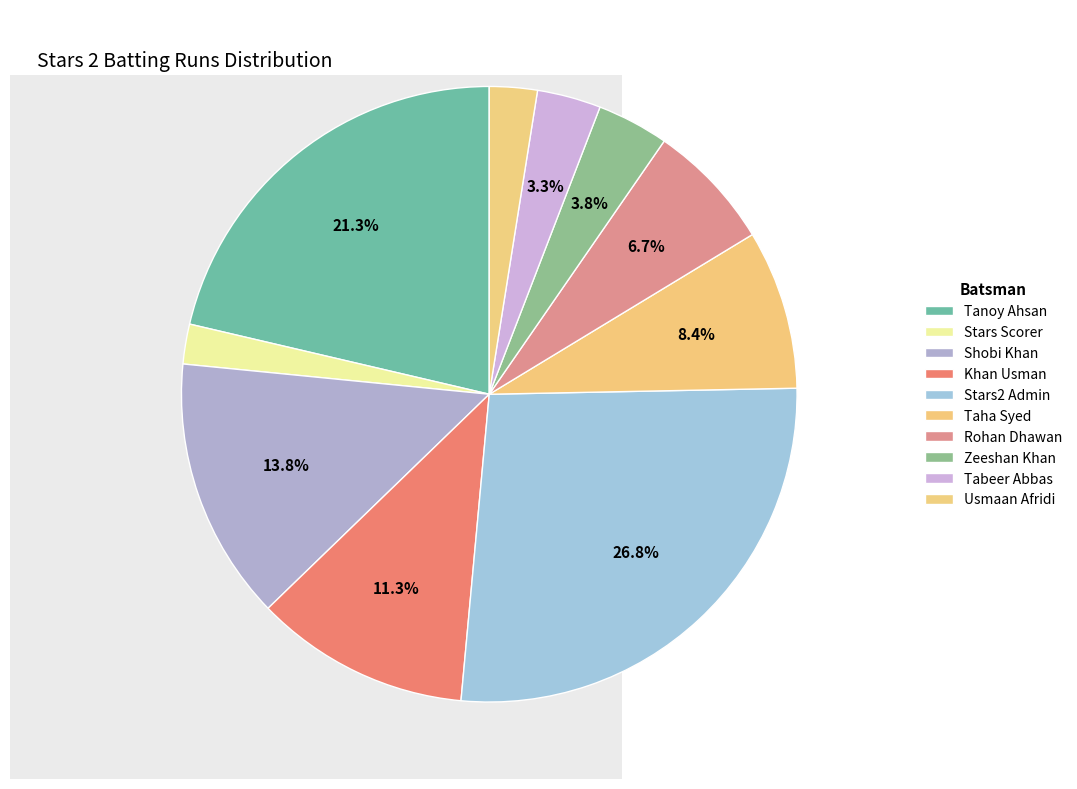

Is there any slice that represents more than half of the pie?

No